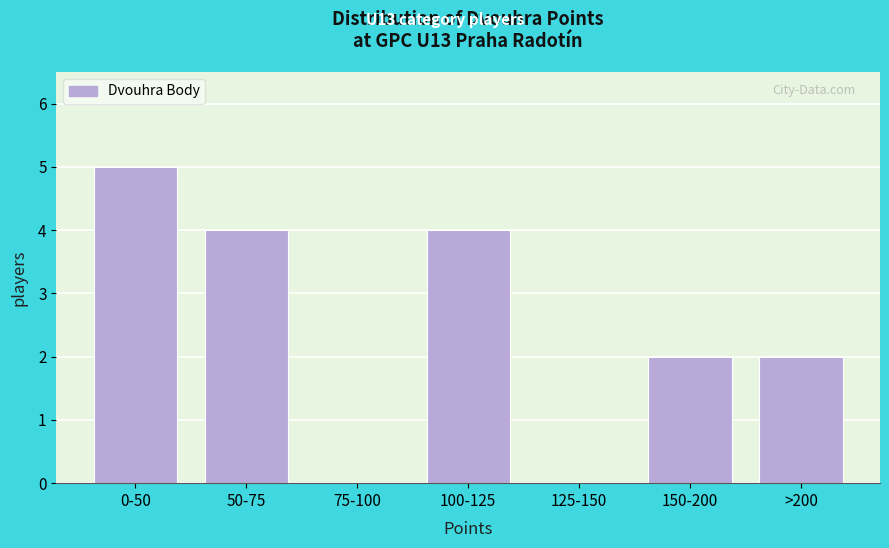

Reading left to right, what are all the values shown in this chart?

0-50=5	50-75=4	75-100=0	100-125=4	125-150=0	150-200=2	>200=2